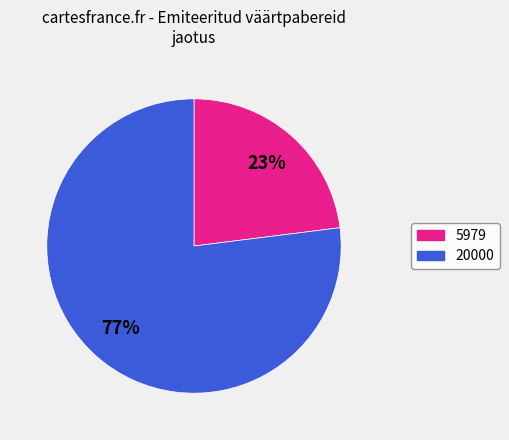

Do 20000 and 5979 together represent more than half of the pie?

Yes